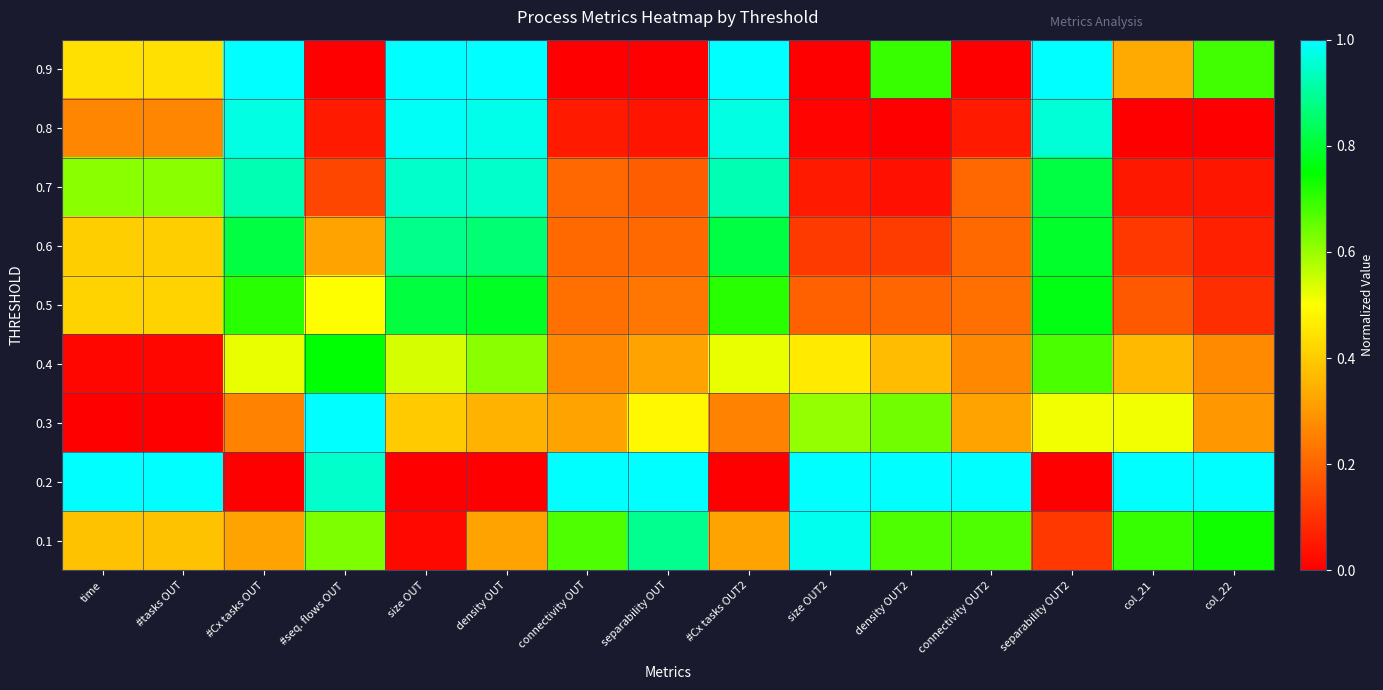

What is the total value across all series at col_21?

3.3